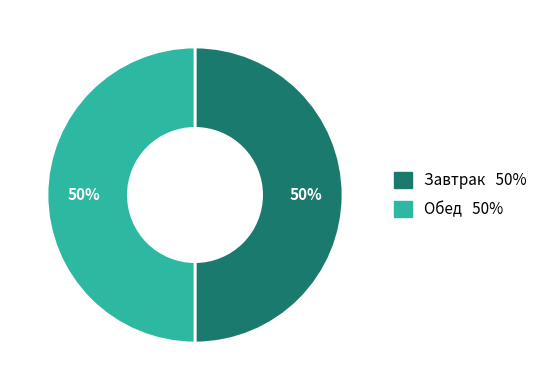

How many segments does this pie chart have?

2